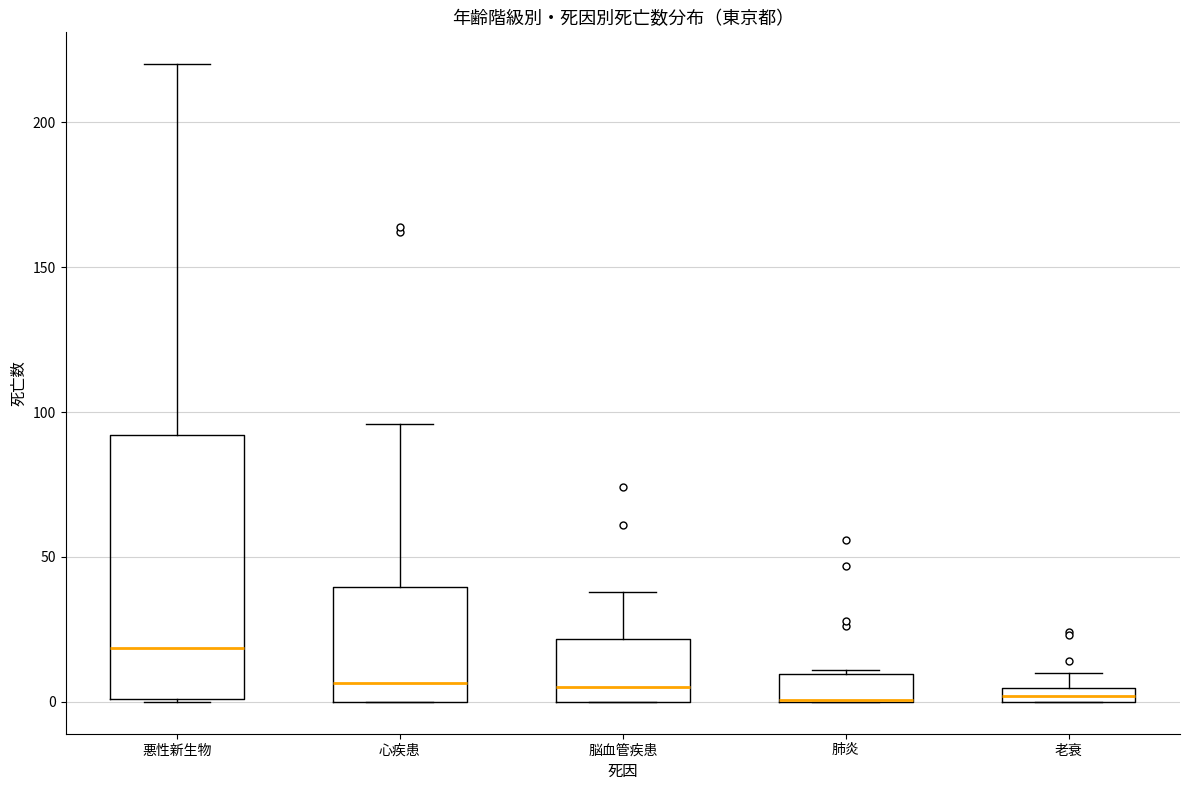

Where does the median line of the box for 脳血管疾患 sit on the y-axis? The values are not printed on the chart, so give them approximately, as read against the axis.

5